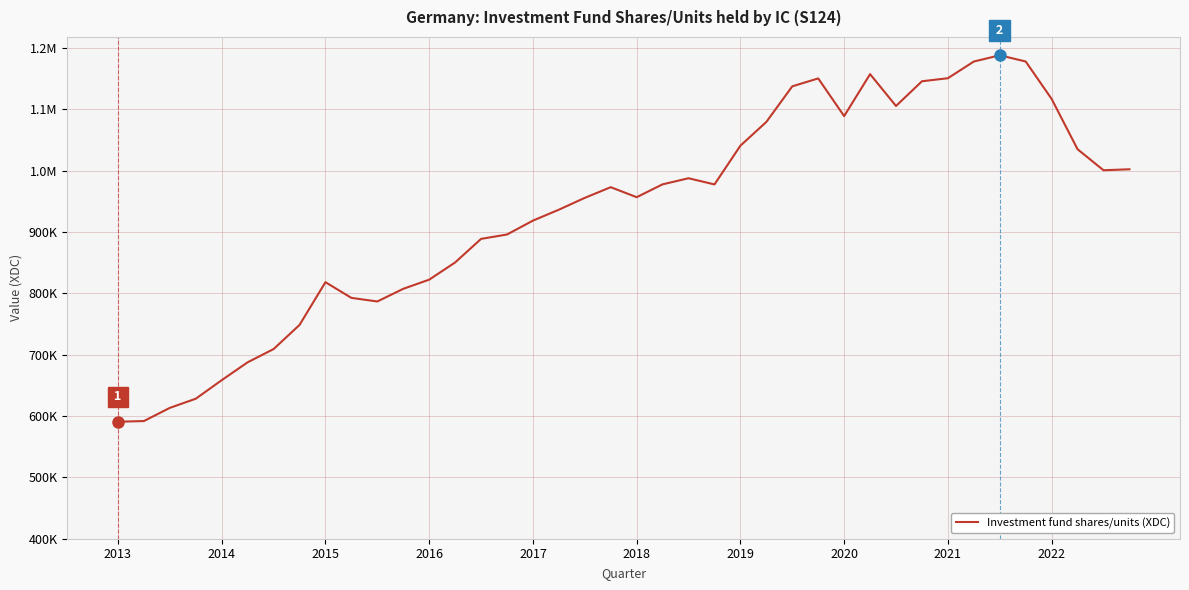

Does the chart have visible grid lines?

Yes